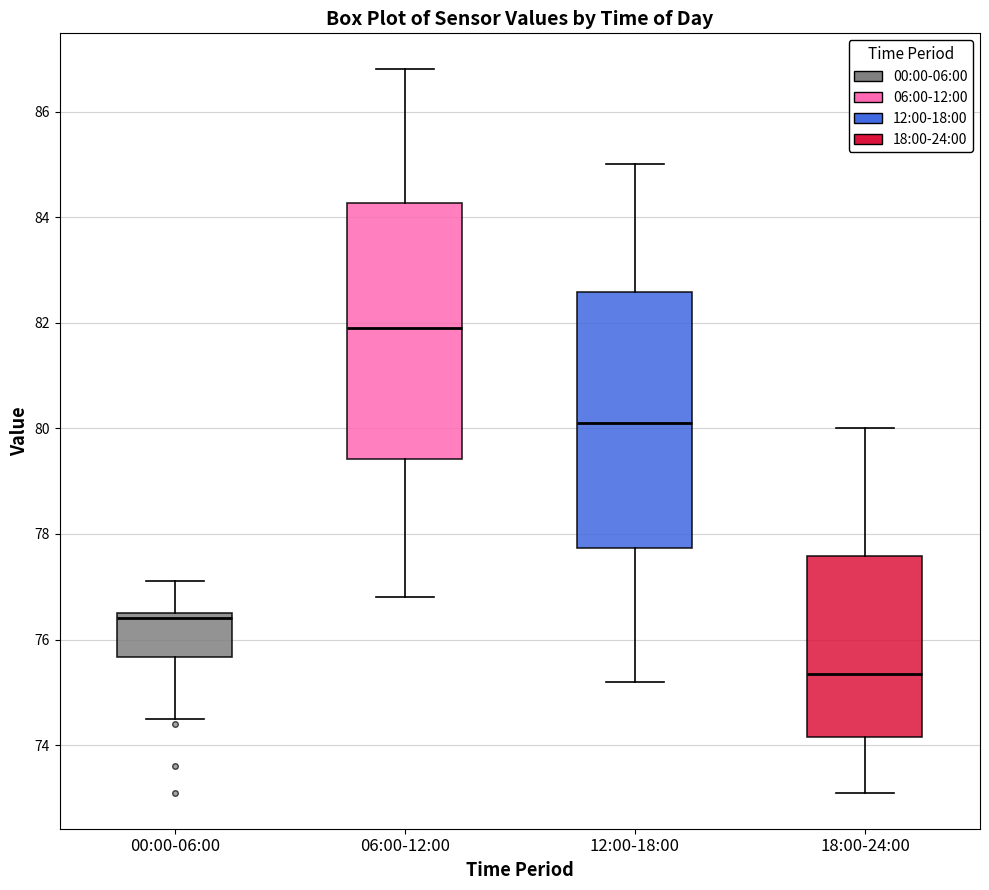

Which box has the highest median line?

06:00-12:00